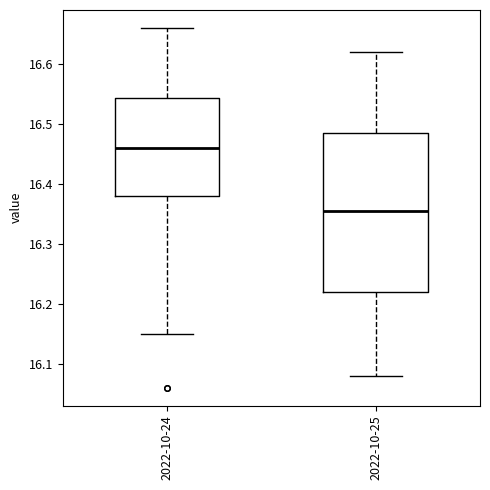

Which box has the highest median line?

2022-10-24